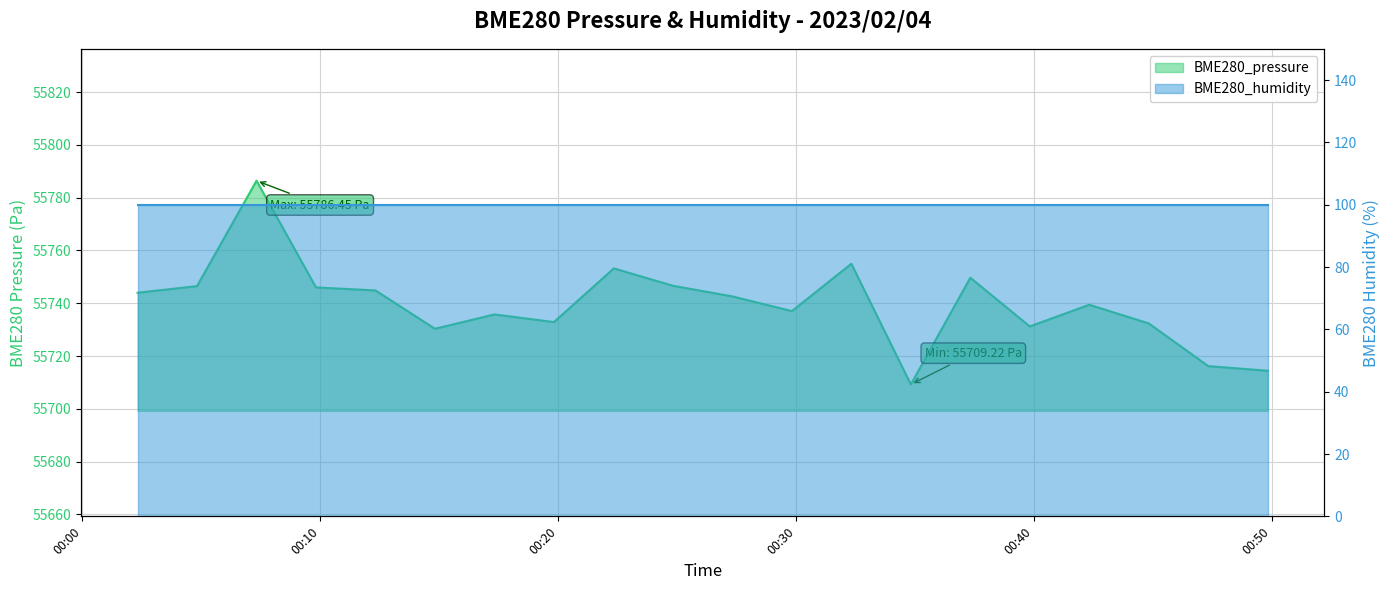

Reading left to right, list all the values displayed in this chart.

55744.0	55746.5	55786.4	55746.0	55744.9	55730.3	55735.8	55732.9	55753.2	55746.6	55742.6	55737.0	55755.0	55709.2	55749.7	55731.2	55739.4	55732.3	55716.2	55714.4